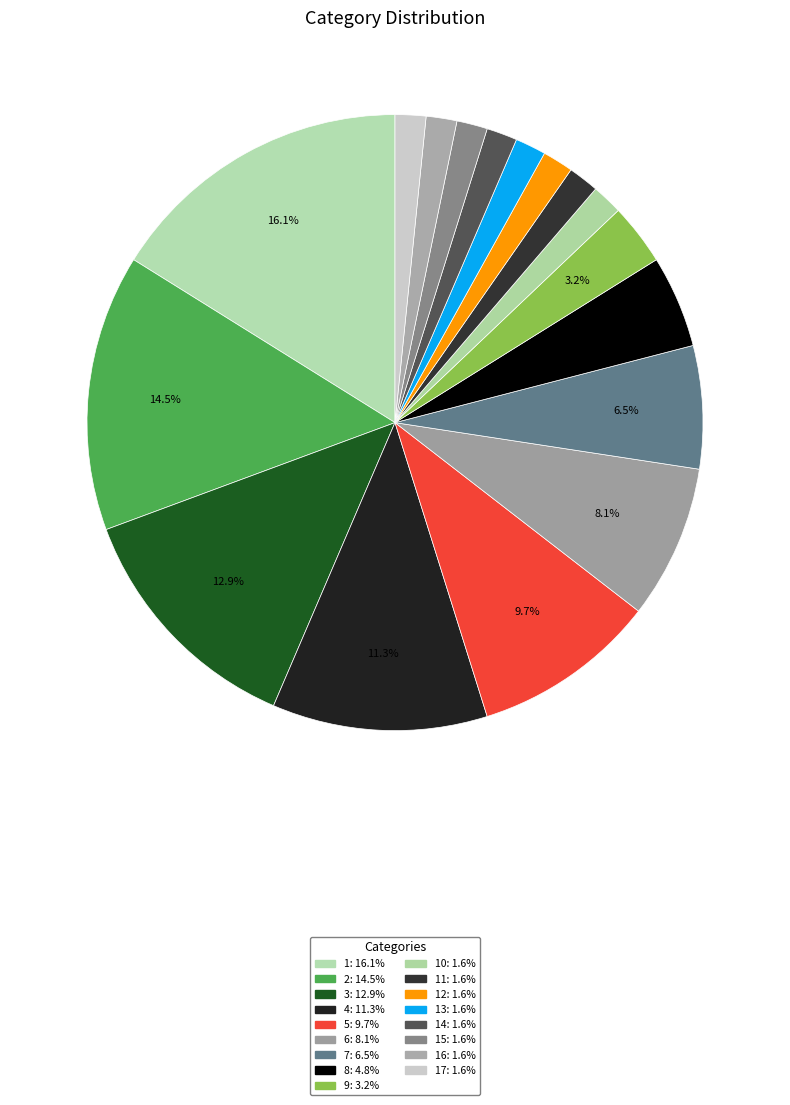

How many segments does this pie chart have?

17